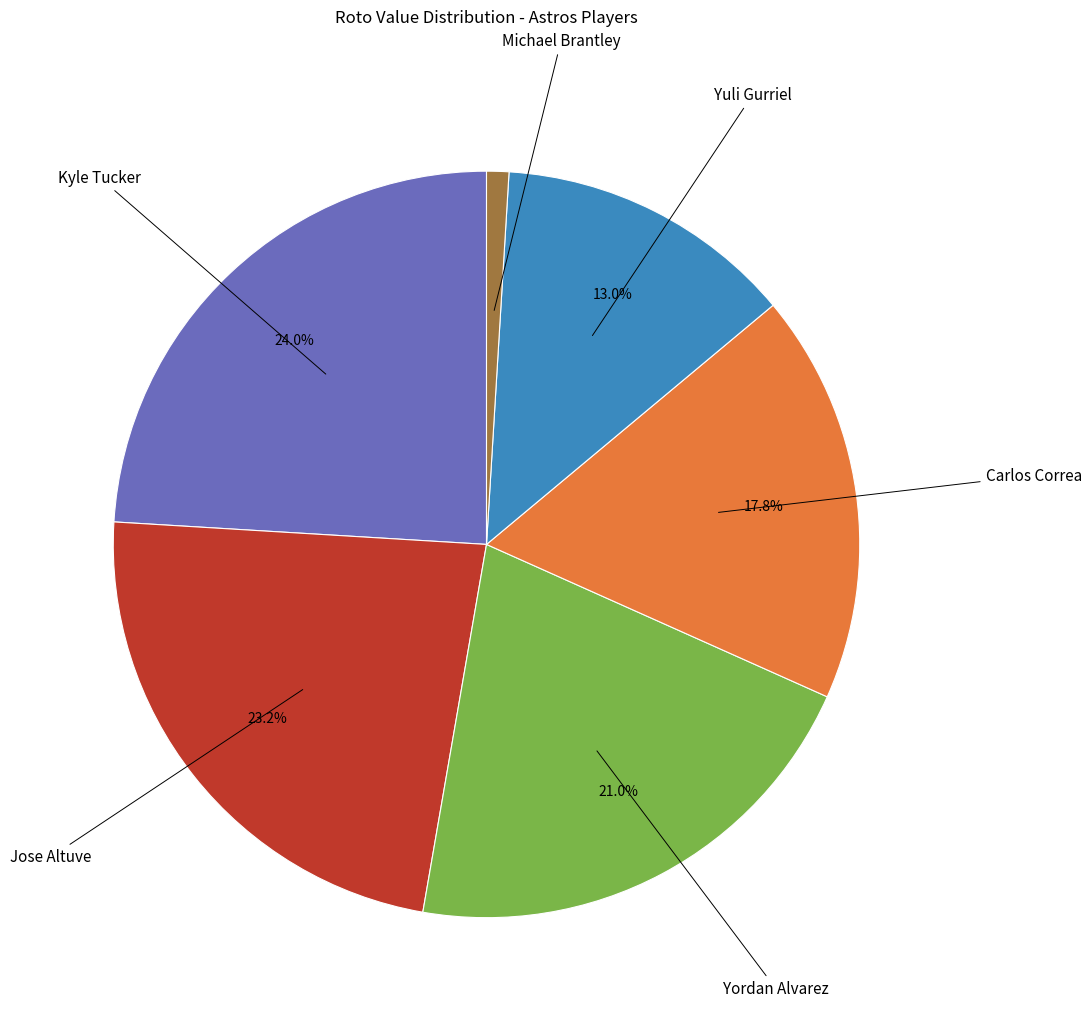

Count the number of slices in the pie.

6